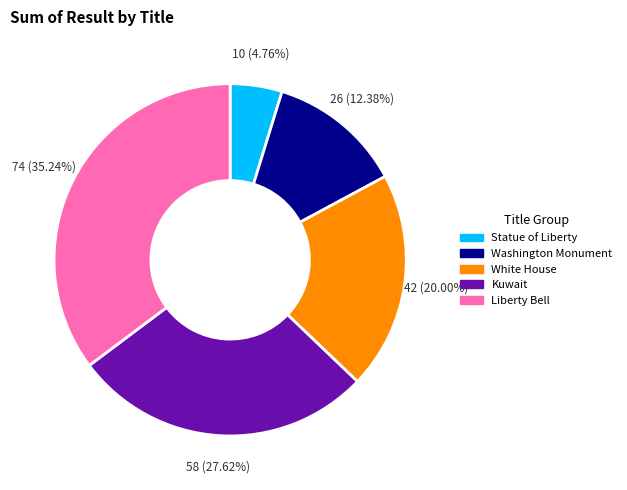

Is Washington Monument the majority of the pie?

No